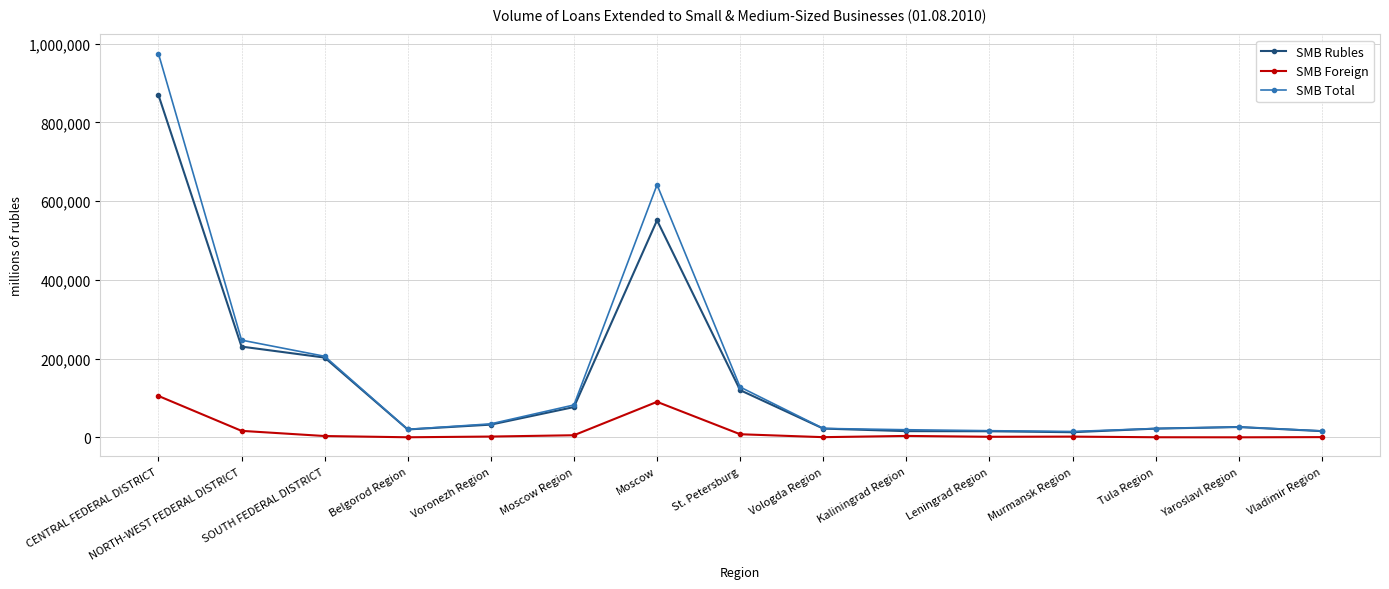

At which label does SMB Rubles first exceed 26181?

CENTRAL FEDERAL DISTRICT